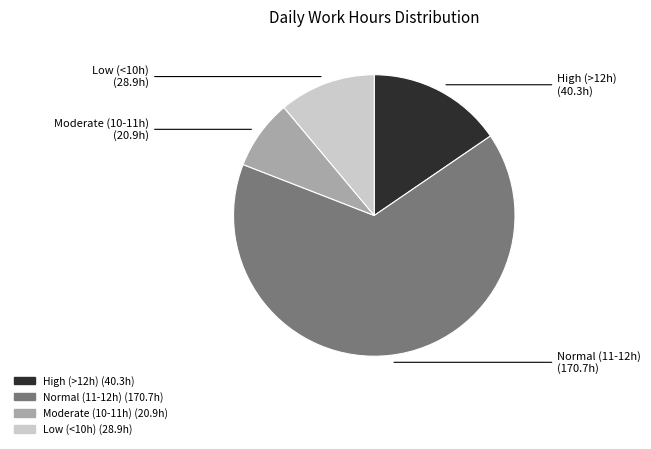

How many segments does this pie chart have?

4